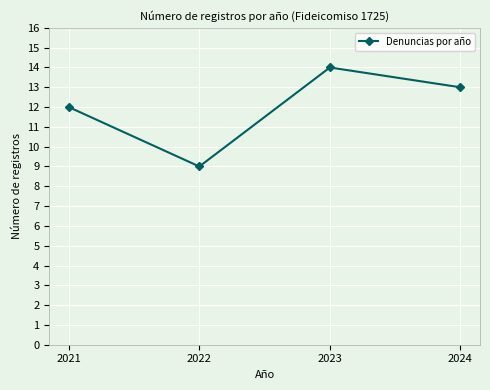

What is the smallest value displayed?

9